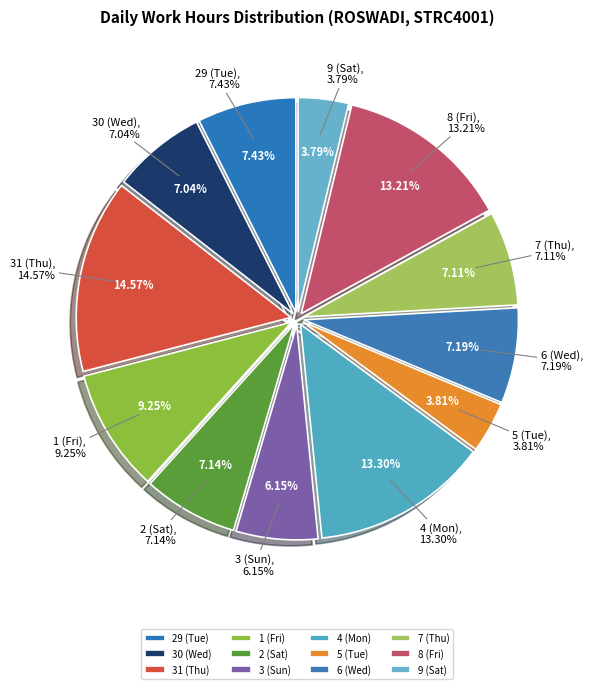

What percentage is the 31 (Thu) slice, to the nearest percent?

15%